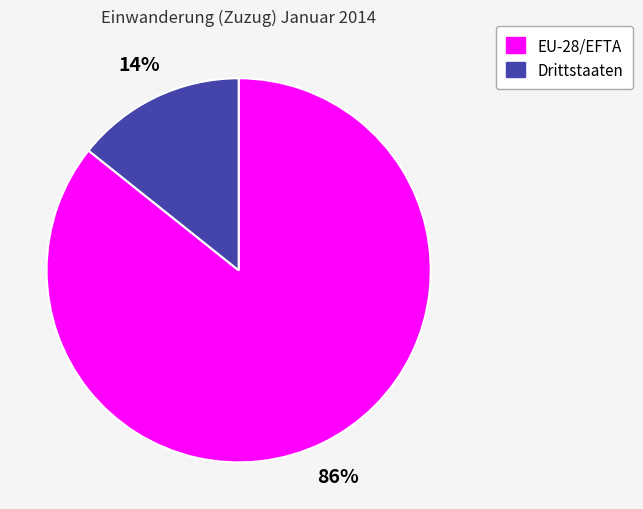

To the nearest percent, what portion does EU-28/EFTA represent?

86%